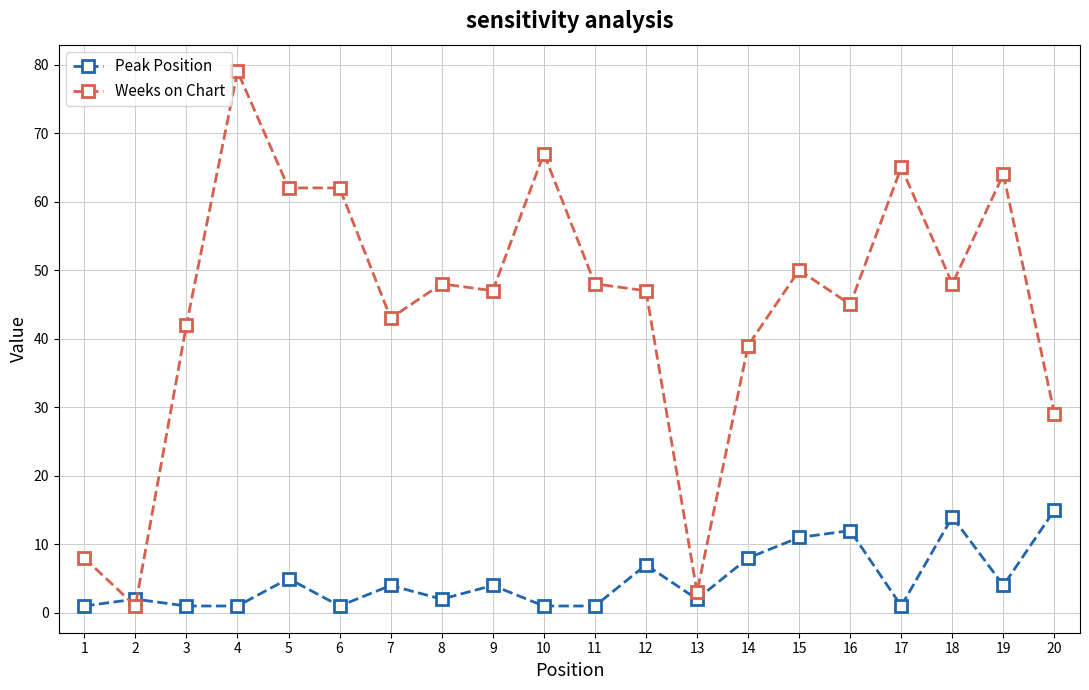

Rank the series by their average value, from lowest to highest.

Peak Position, Weeks on Chart